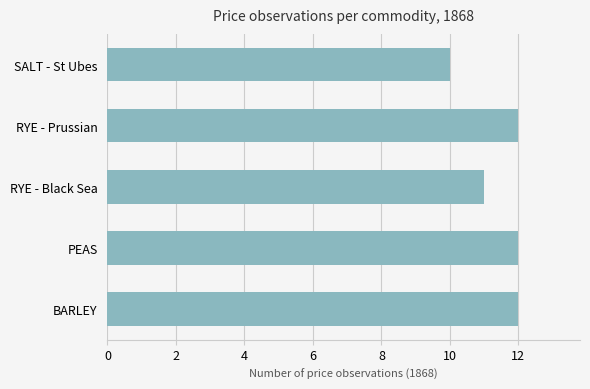

Approximately how many times larger is the value at RYE - Prussian compared to SALT - St Ubes?

1.2